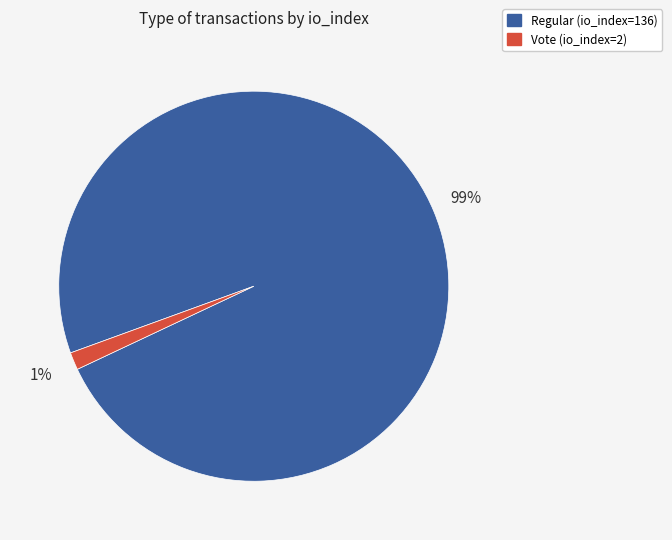

Between Vote (io_index=2) and Regular (io_index=136), which is larger?

Regular (io_index=136)